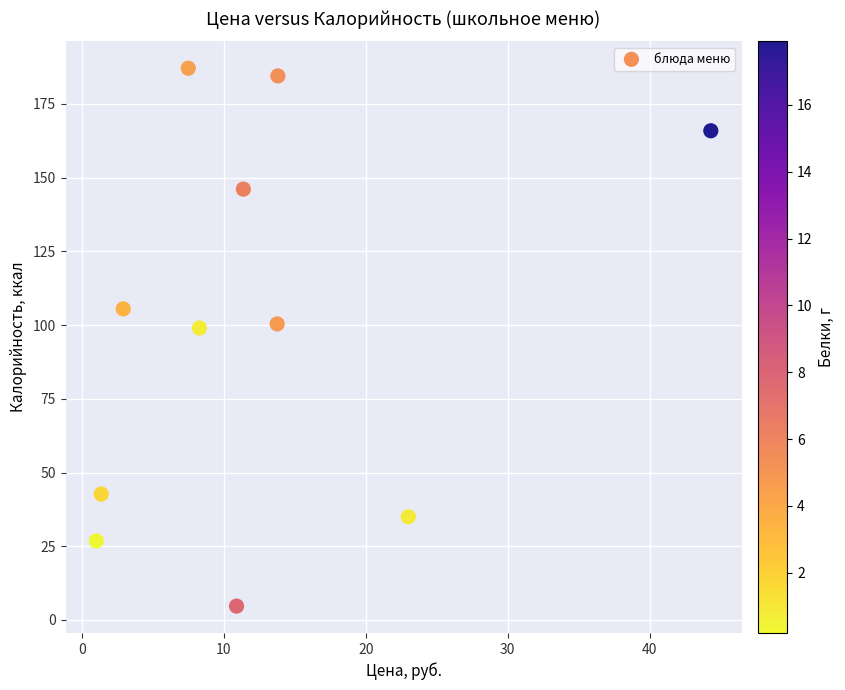

What is the average X value?

12.6